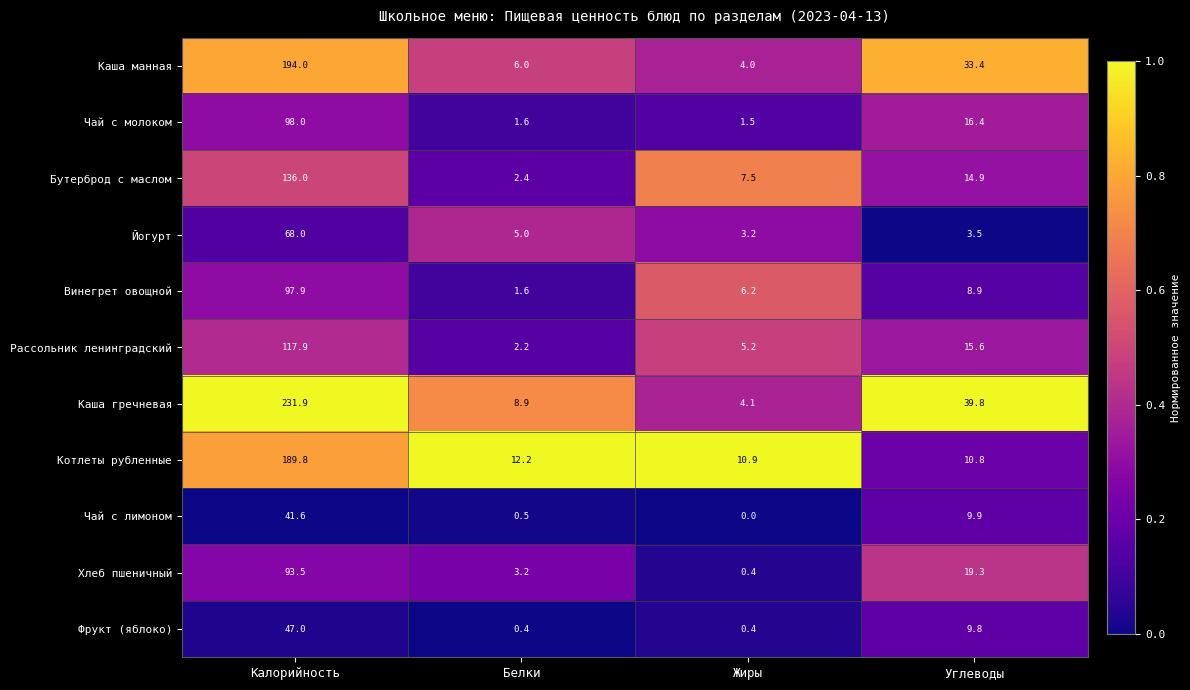

Rank the series at Калорийность from highest to lowest value.

Каша гречневая, Каша манная, Котлеты рубленные, Бутерброд с маслом, Рассольник ленинградский, Чай с молоком, Винегрет овощной, Хлеб пшеничный, Йогурт, Фрукт (яблоко), Чай с лимоном